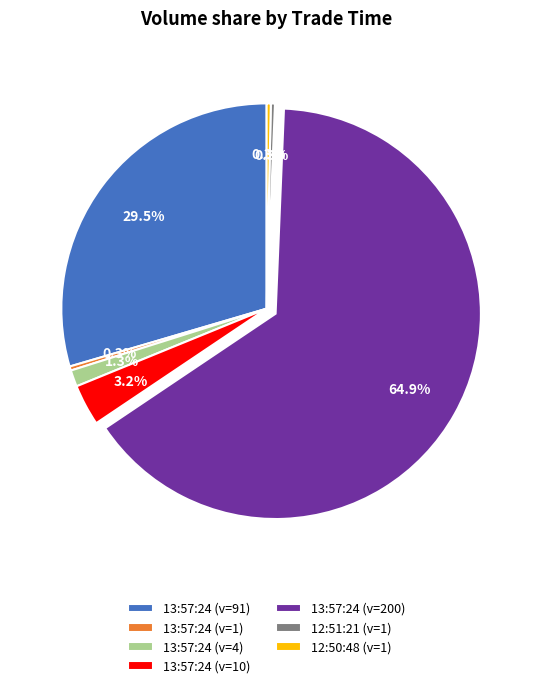

Approximately how many times larger is the value at 13:57:24 (v=200) compared to 13:57:24 (v=91)?

2.2